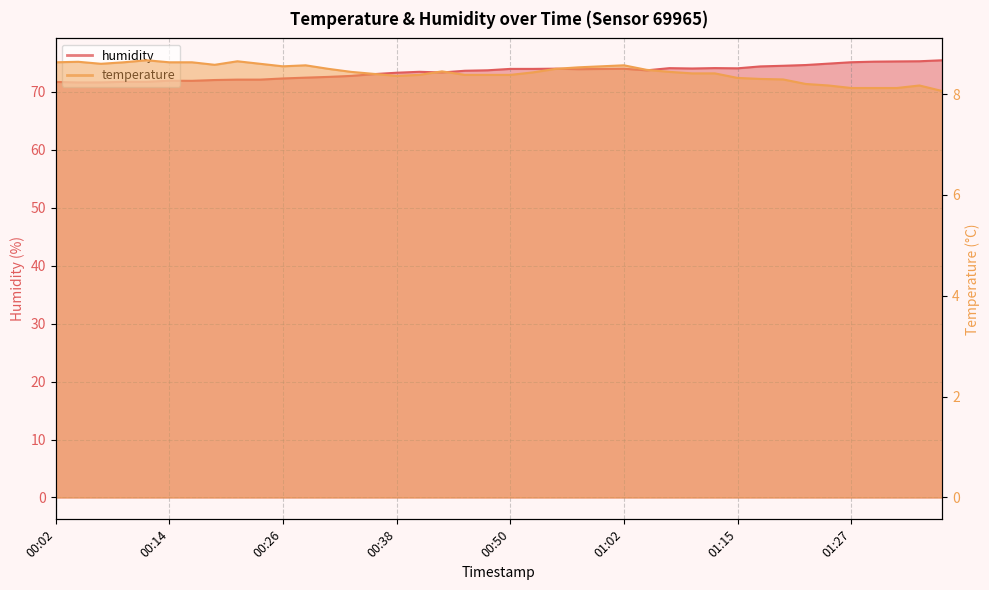

How many interior local peaks does the temperature series have?

7